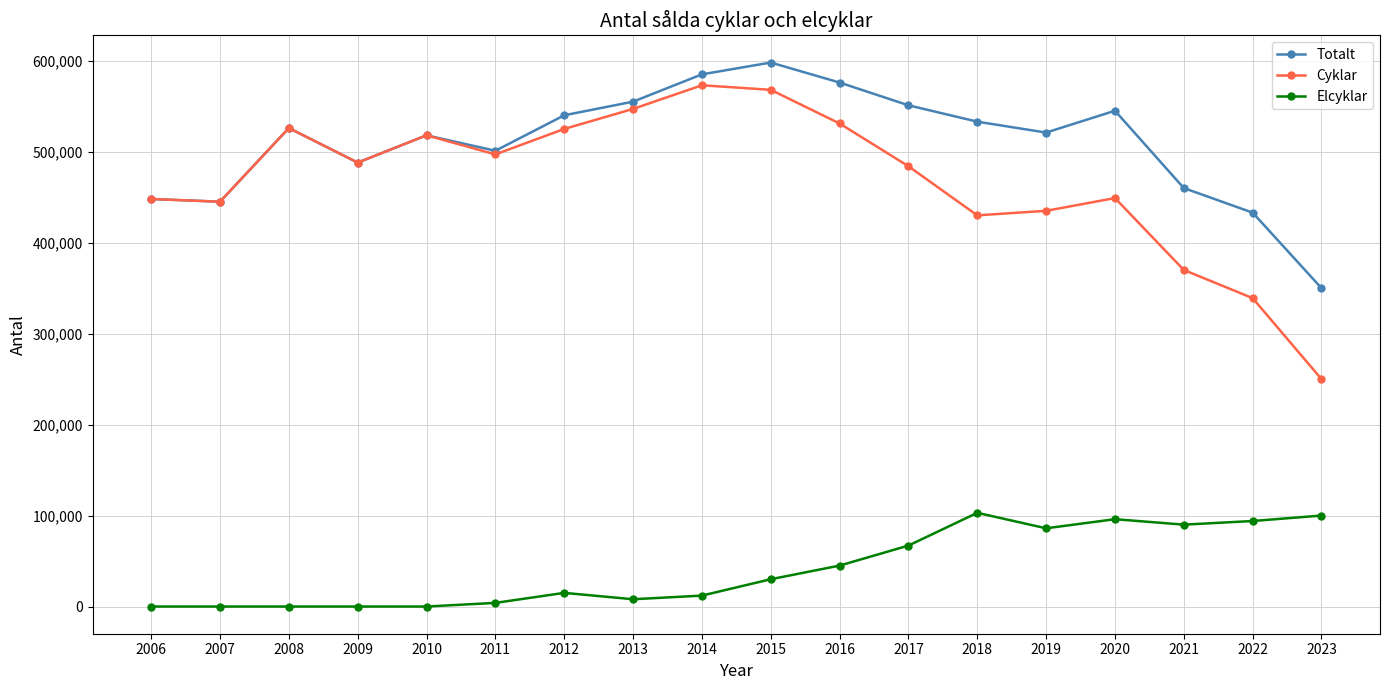

True or false: Totalt and Elcyklar intersect in this chart.

False